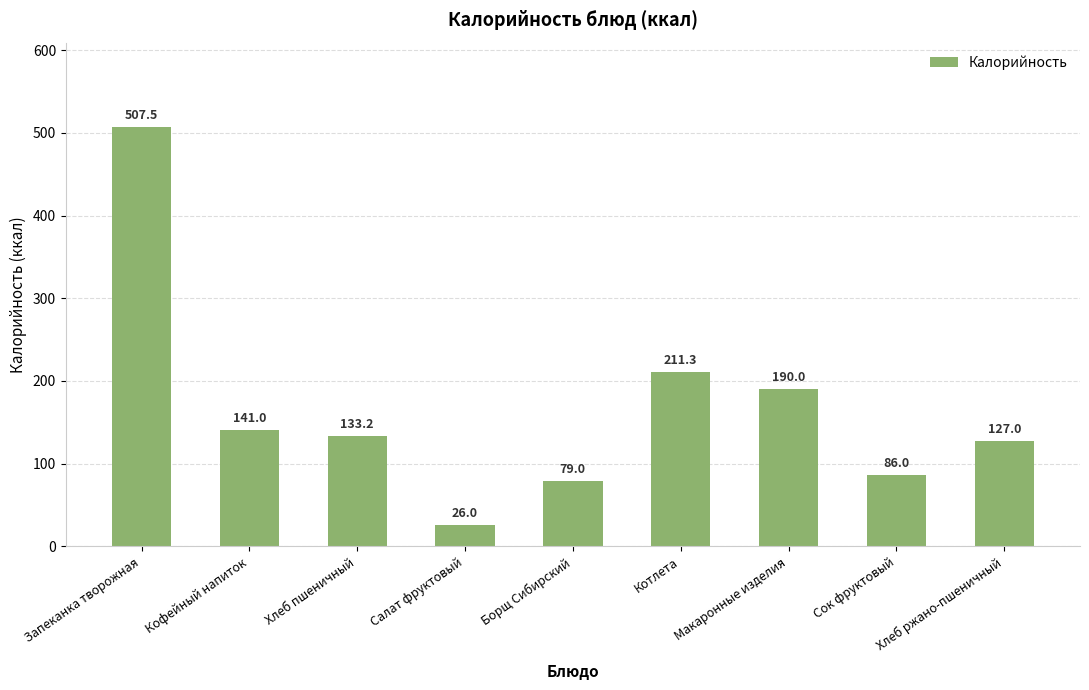

What position from the right is Сок фруктовый?

2